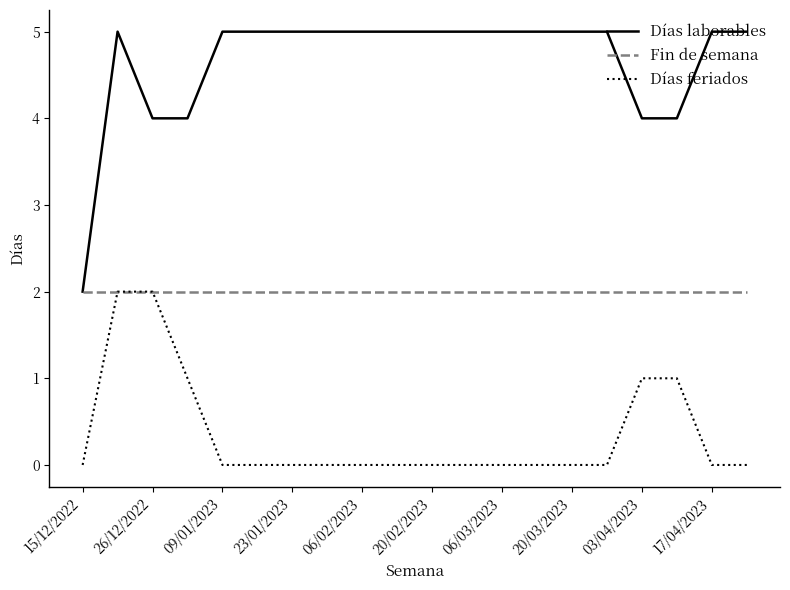

List the series in order of their overall mean, lowest first.

Días feriados, Fin de semana, Días laborables